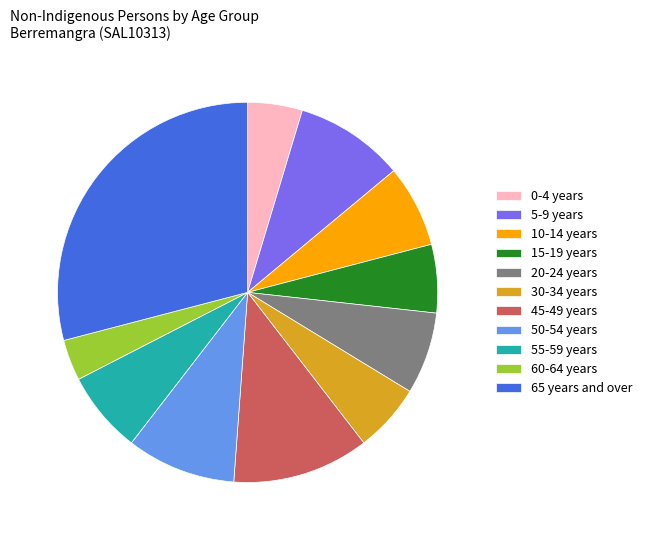

Is there a majority slice in this chart?

No